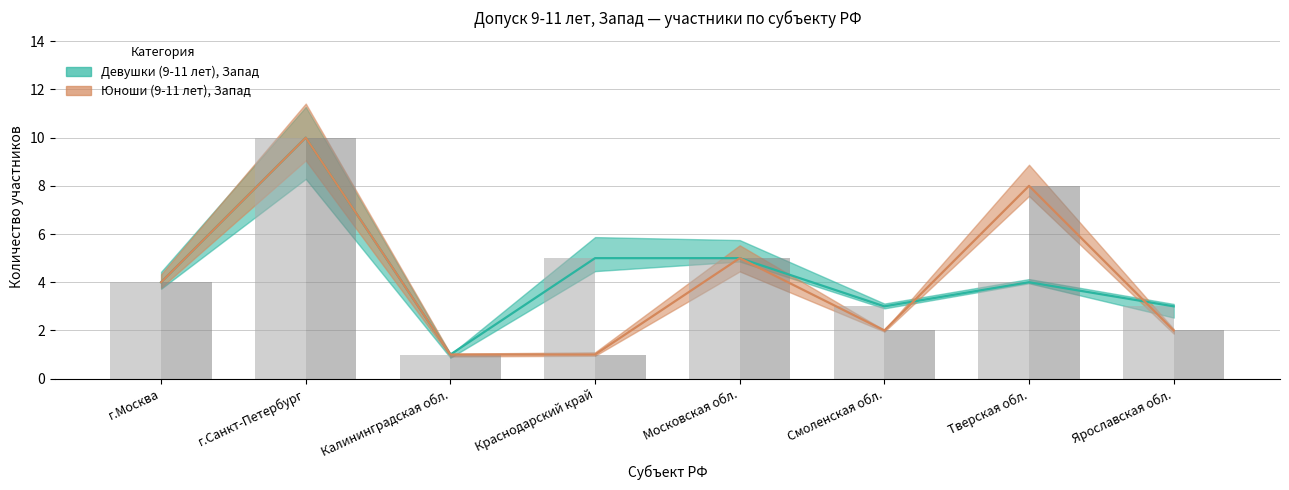

Which series changed the most between Краснодарский край and Смоленская обл.?

Девушки (9-11 лет), Запад